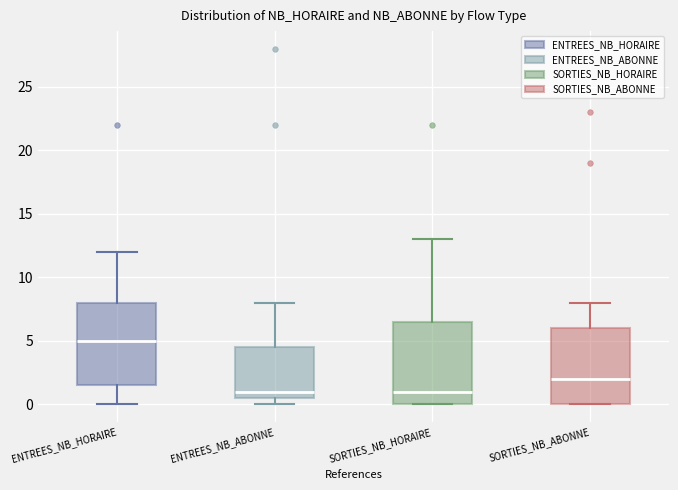

Where is the lower edge of the box for SORTIES_NB_ABONNE on the y-axis? The values are not printed on the chart, so give them approximately, as read against the axis.

0.0